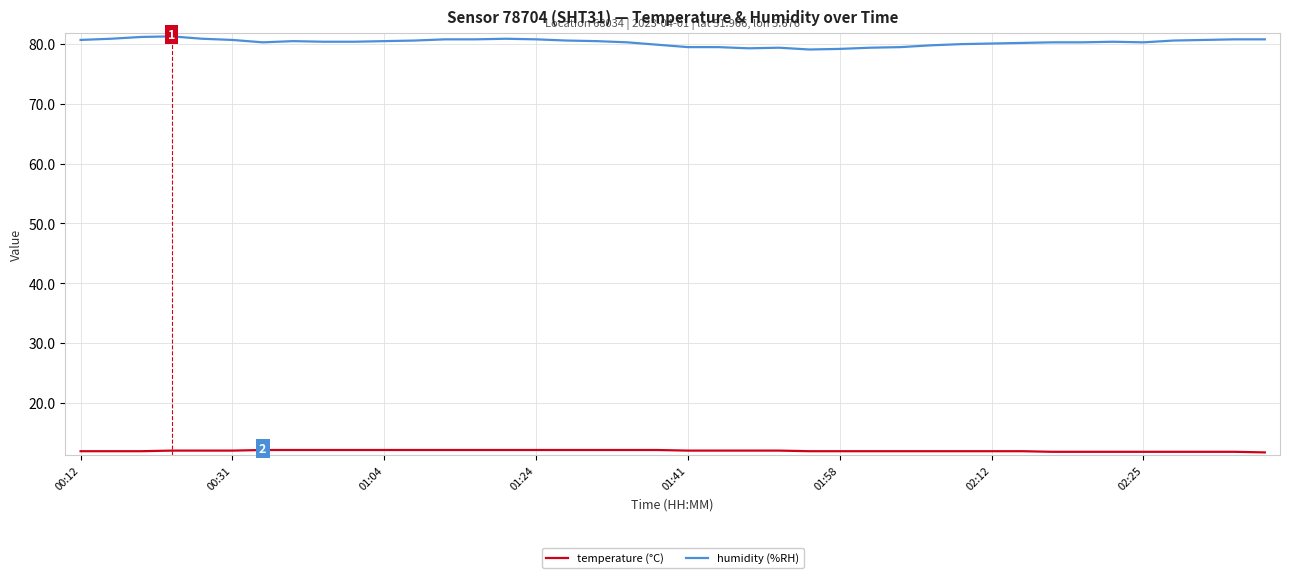

What is the highest value of the humidity (%RH) series?

81.3